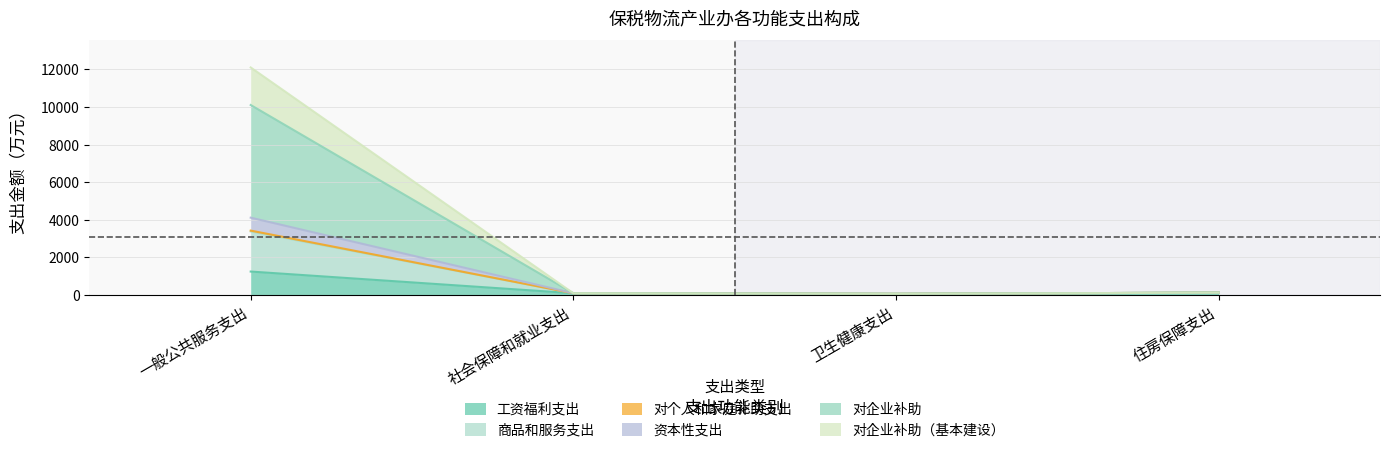

Rank the categories by 对企业补助（基本建设） value from highest to lowest.

一般公共服务支出, 住房保障支出, 社会保障和就业支出, 卫生健康支出